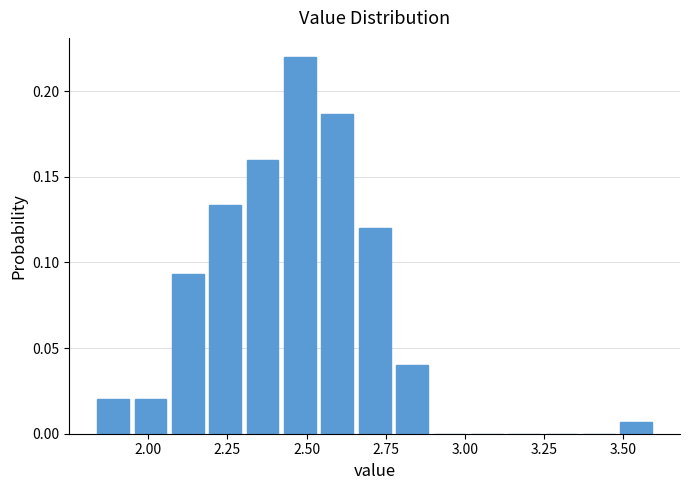

Read against the x-axis, roughly where is the centre of the tallest bar?

2.50